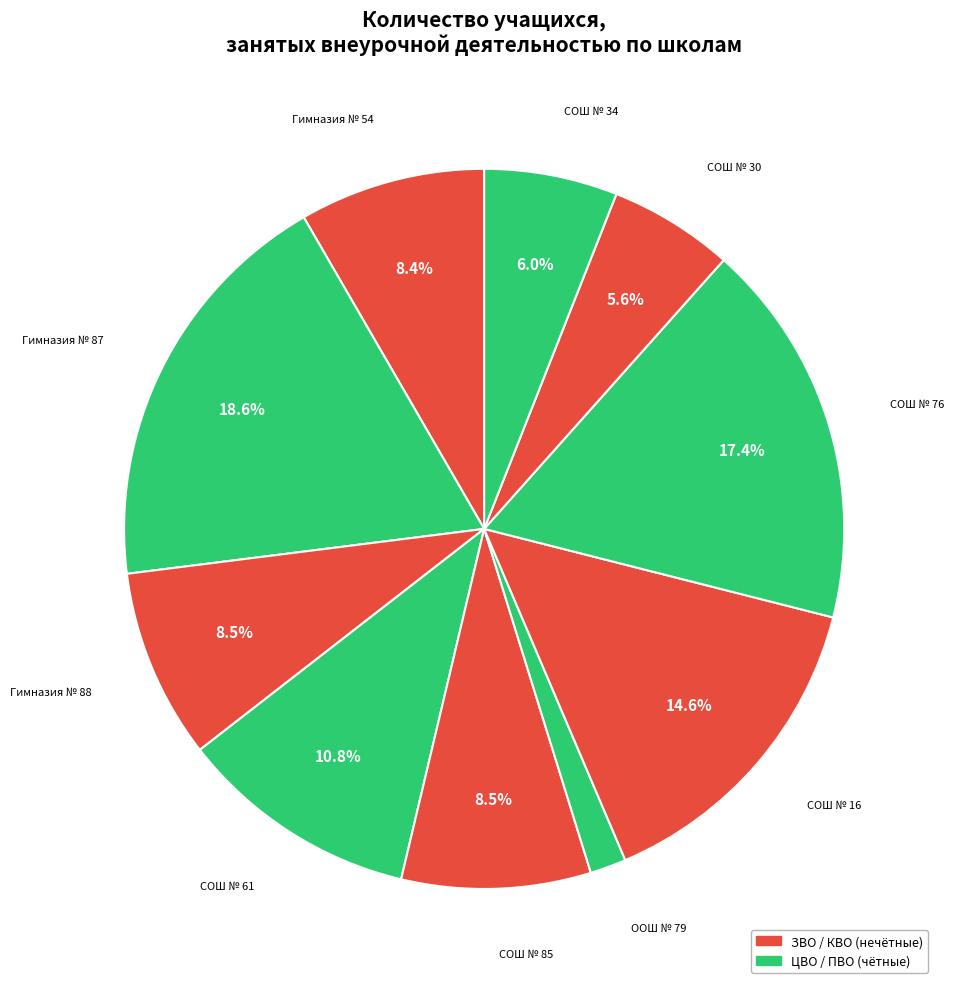

What is the largest slice in the pie chart?

Гимназия № 87